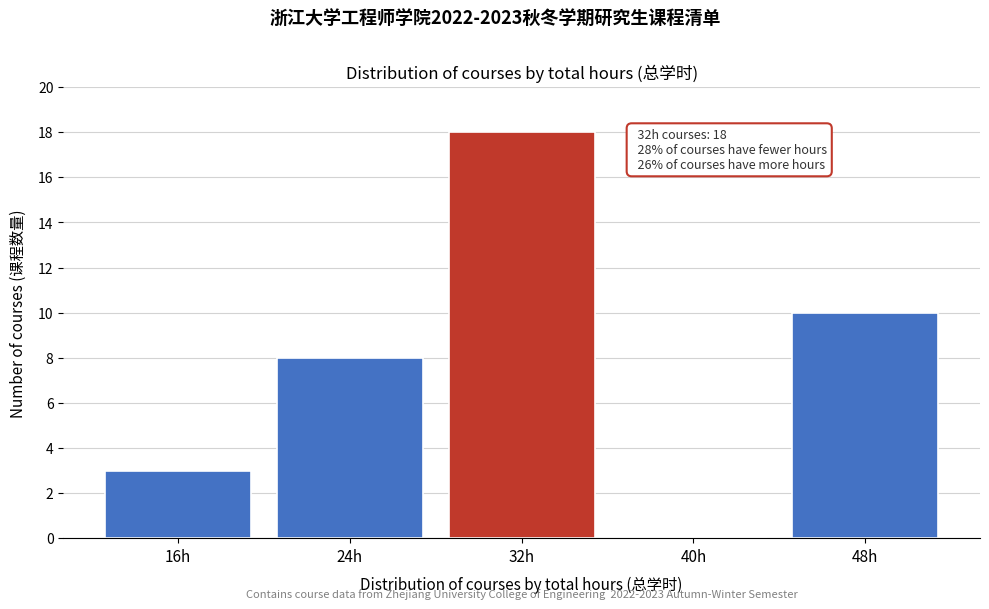

Reading left to right, transcribe all the data shown in this chart.

16h=3	24h=8	32h=18	40h=0	48h=10